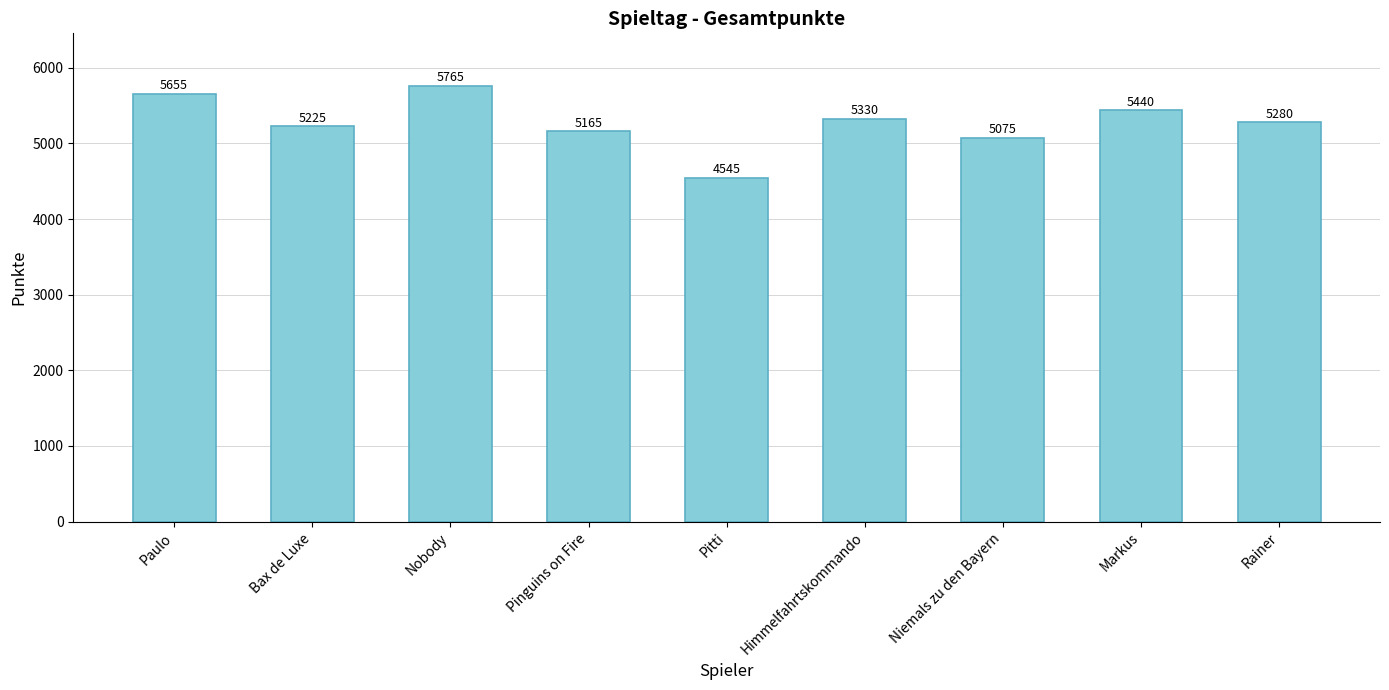

True or false: the data shows 7029 at Niemals zu den Bayern.

False